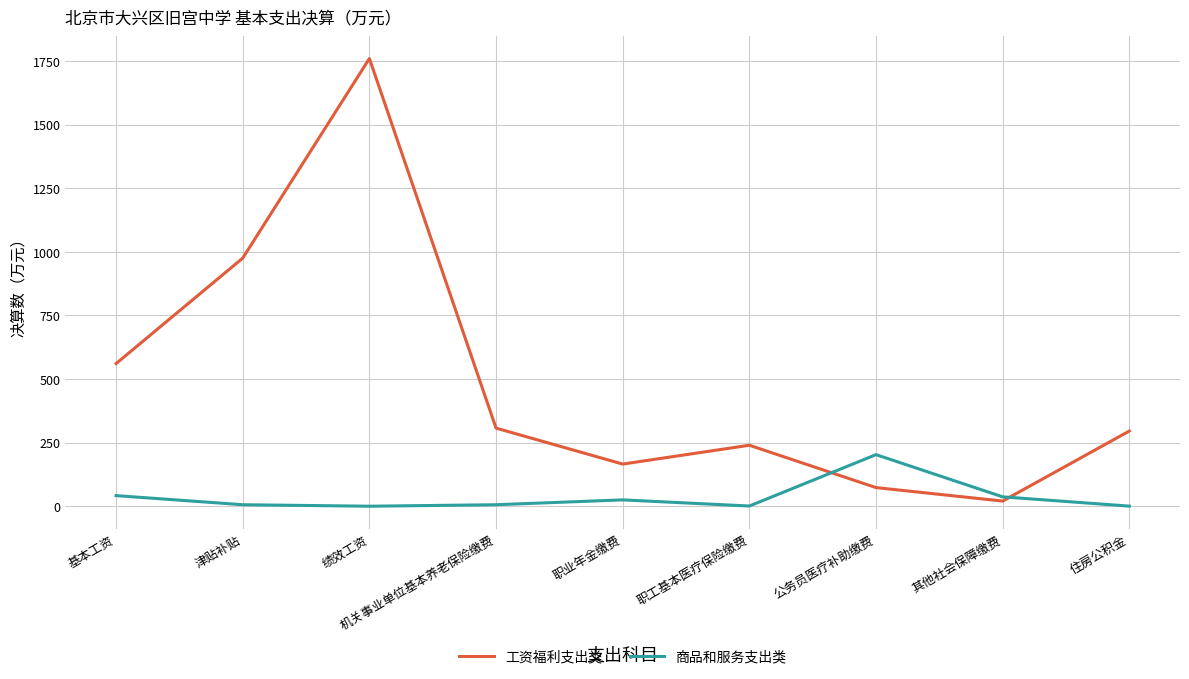

List the series in order of their peak value, lowest first.

商品和服务支出类, 工资福利支出类